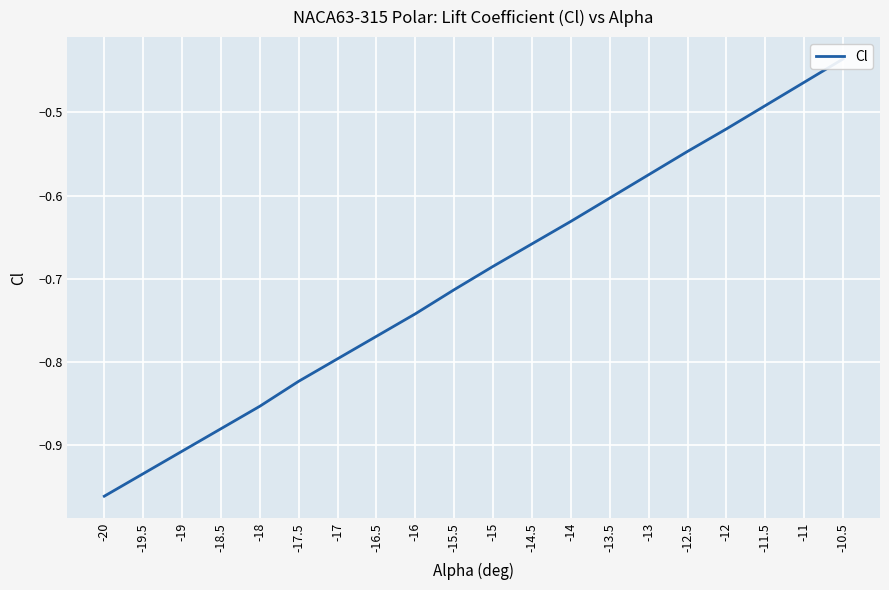

What is the value of the 15th point from the left?

-0.6